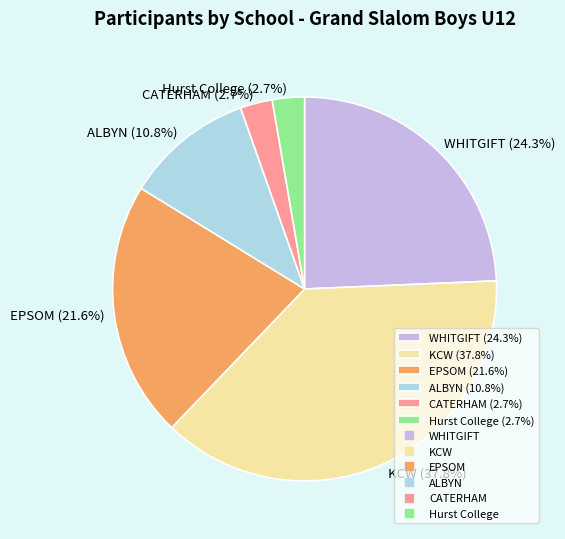

What percentage is the KCW slice, to the nearest percent?

38%